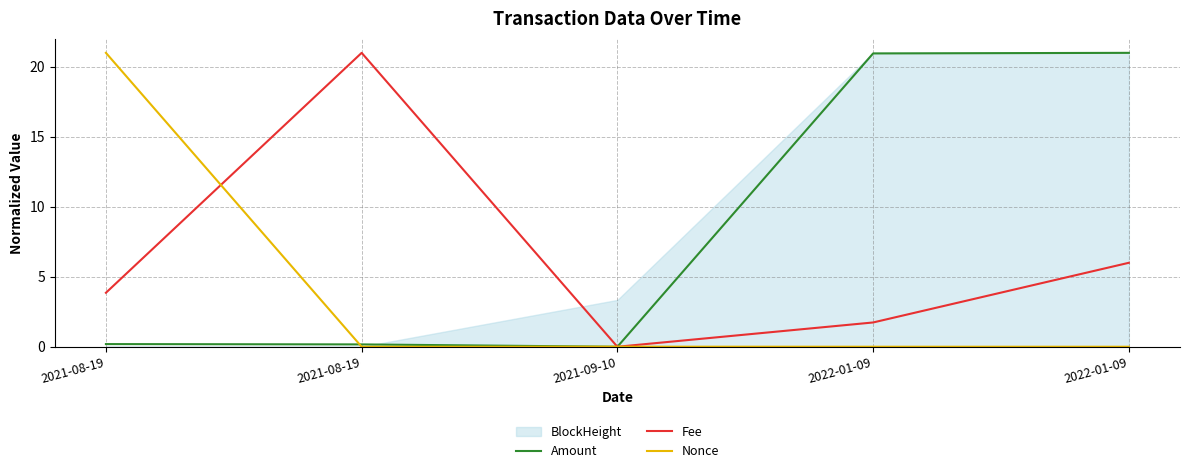

How many positive values does the Amount series have?

4